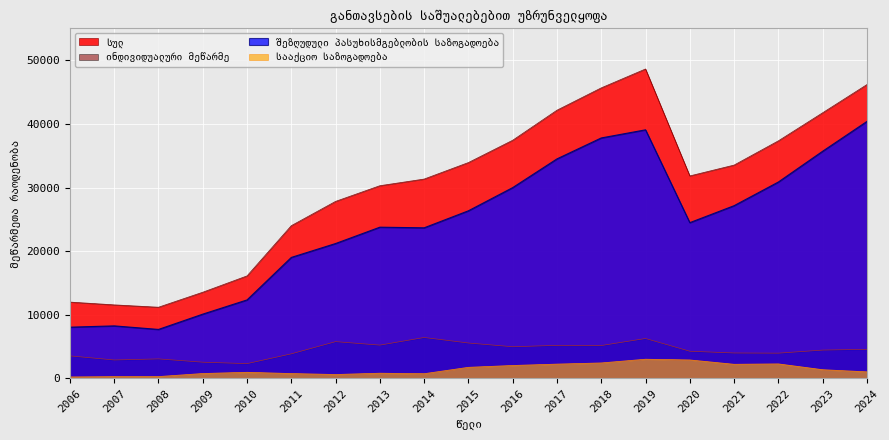

What is the sum of all შეზღუდული პასუხისმგებლობის საზოგადოება values?

460313.3